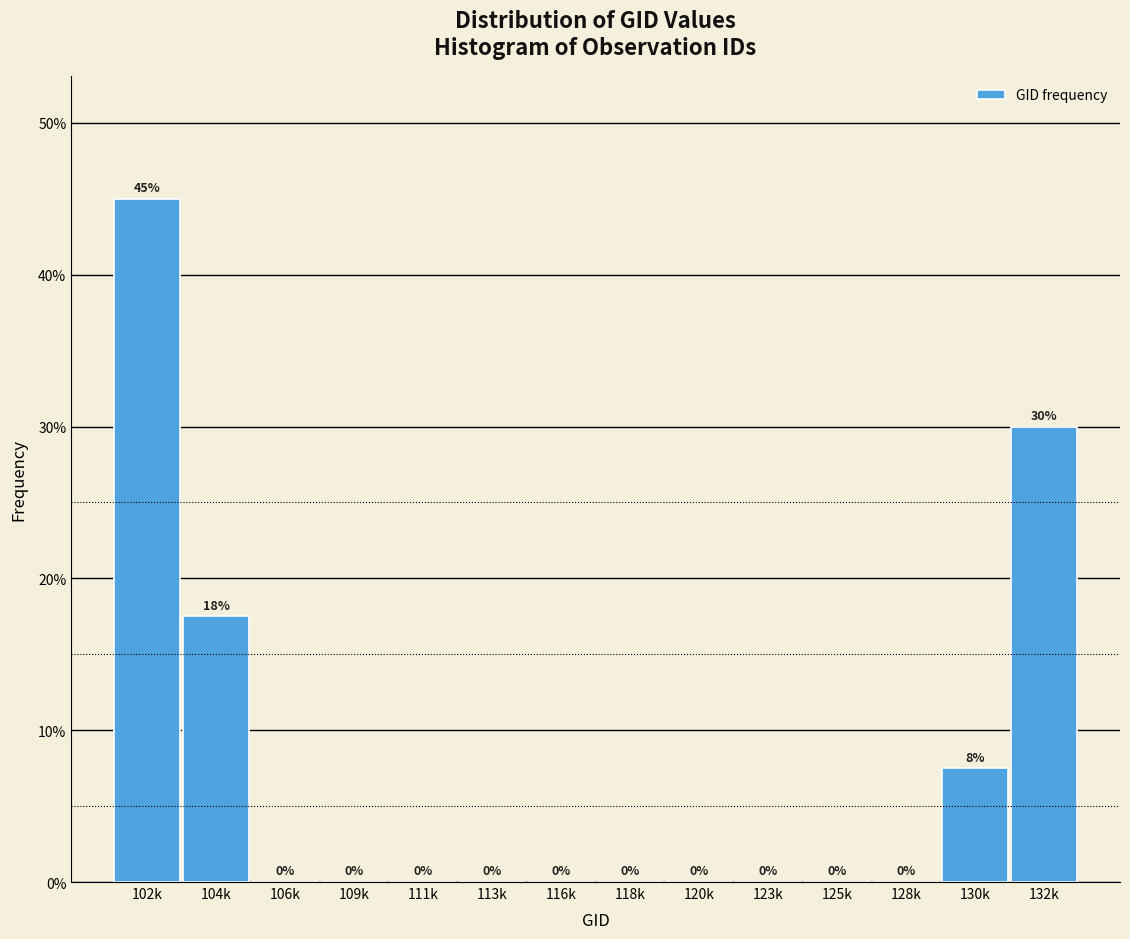

The value at 109k is 15.9. True or false?

False